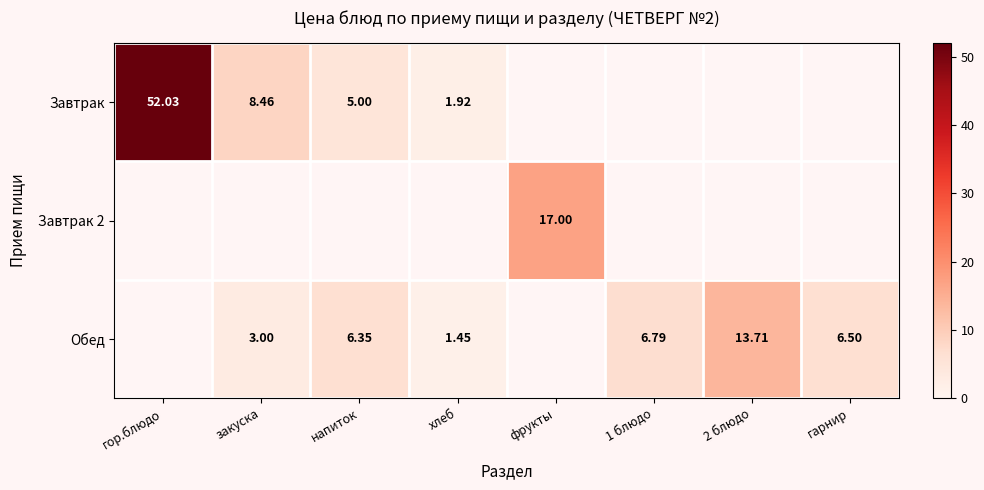

Is it true that Завтрак 2 equals -10.7 at гор.блюдо?

False